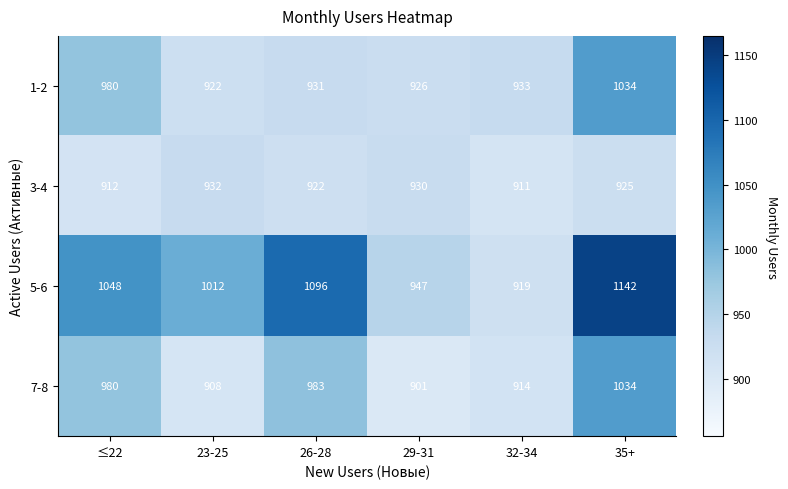

Which series has the widest spread of values?

5-6